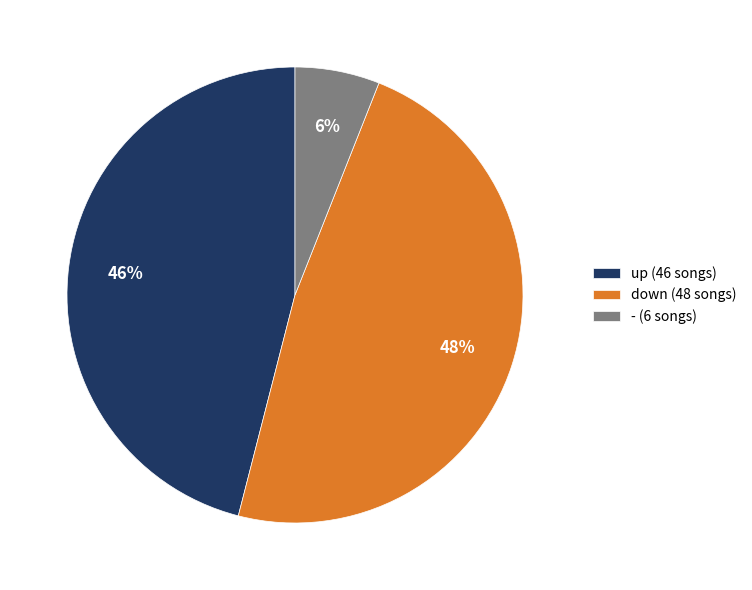

Which category has the biggest portion of the pie?

down